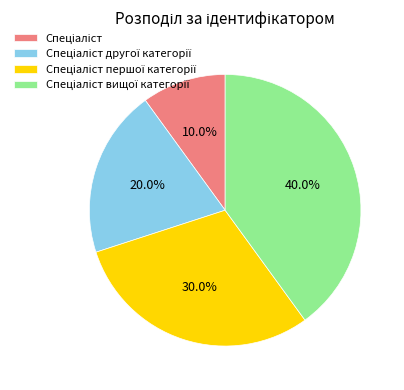

Is there any slice that represents more than half of the pie?

No